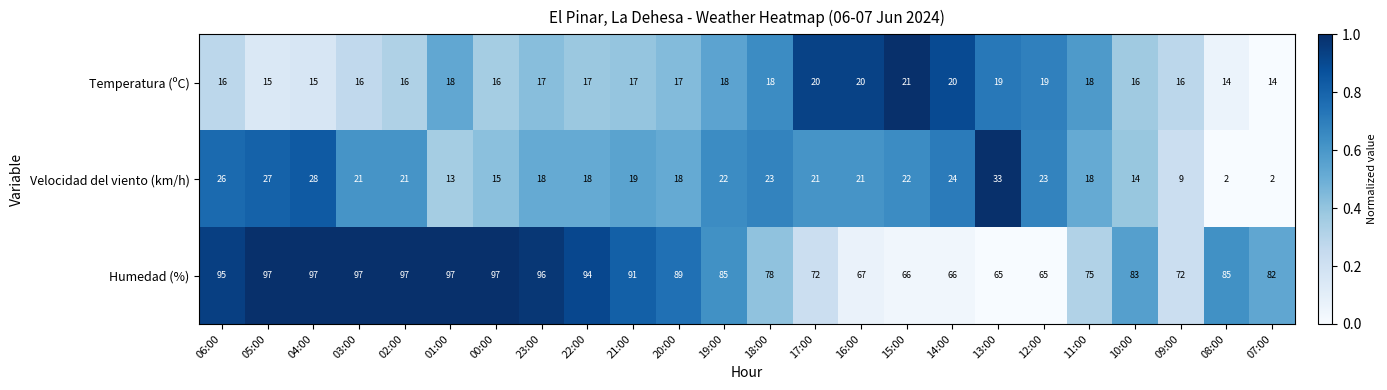

What is the total value across all series at 08:00?

101